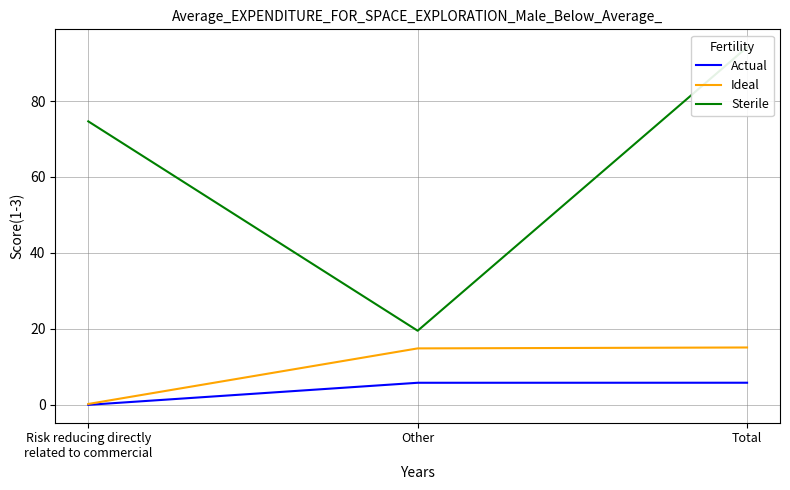

What is the average value of the Sterile series?

62.8